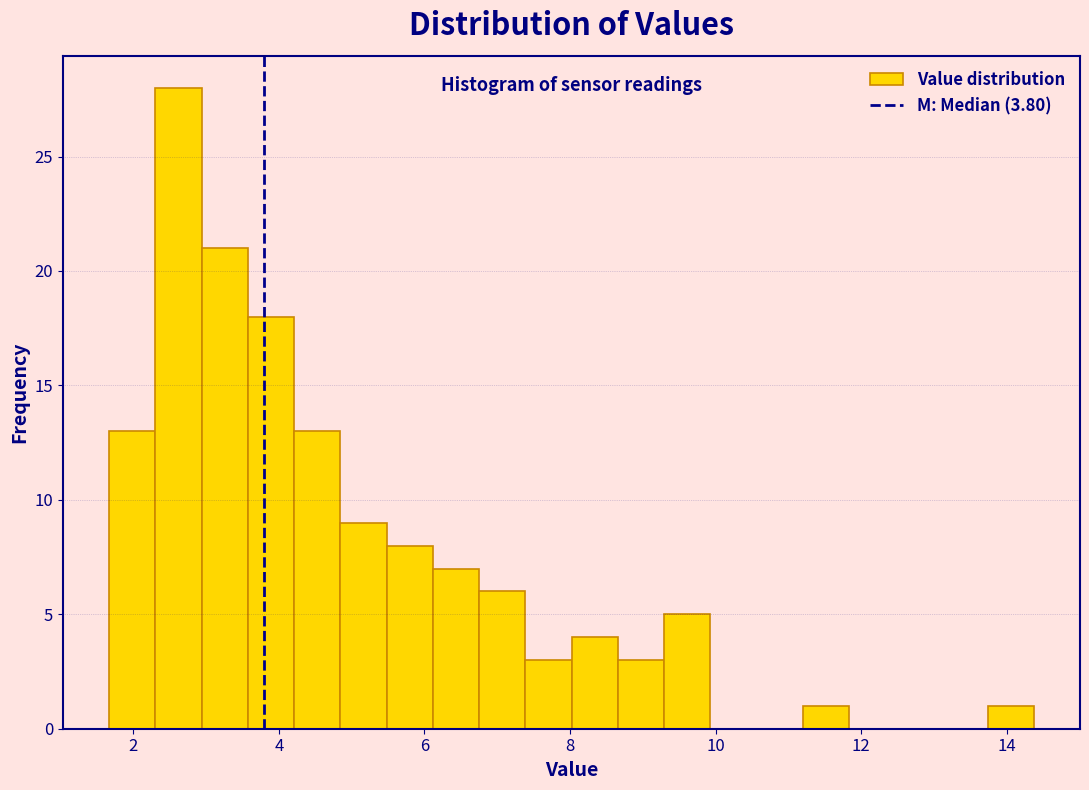

Read against the x-axis, roughly where is the centre of the tallest bar?

2.6